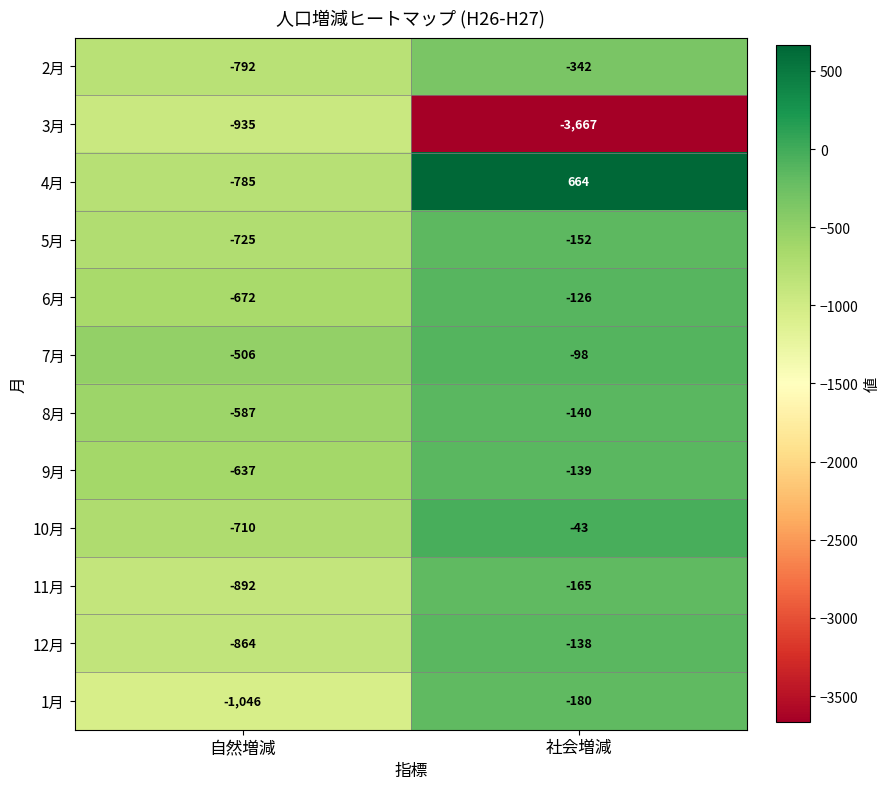

Rank the series by their maximum value, from highest to lowest.

4月, 10月, 7月, 6月, 12月, 9月, 8月, 5月, 11月, 1月, 2月, 3月